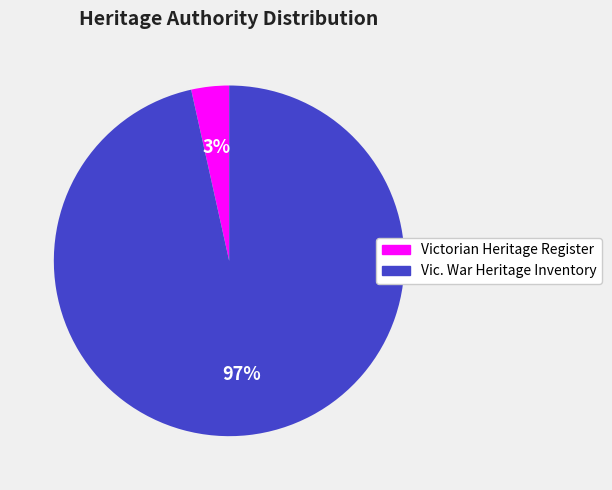

What is the majority slice?

Vic. War Heritage Inventory